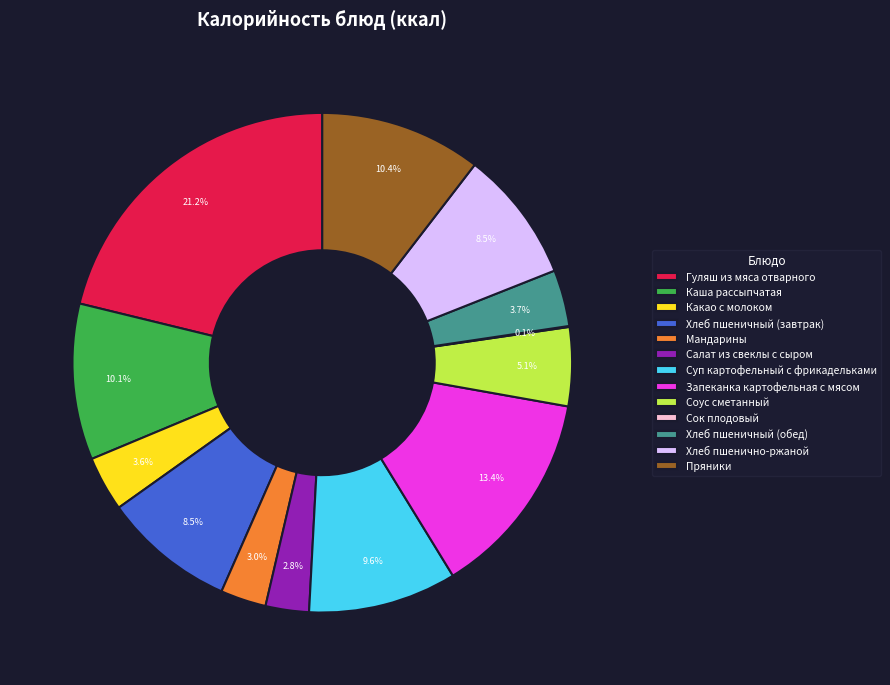

To the nearest percent, what is the difference between the Соус сметанный and Хлеб пшенично-ржаной slice percentages?

3%